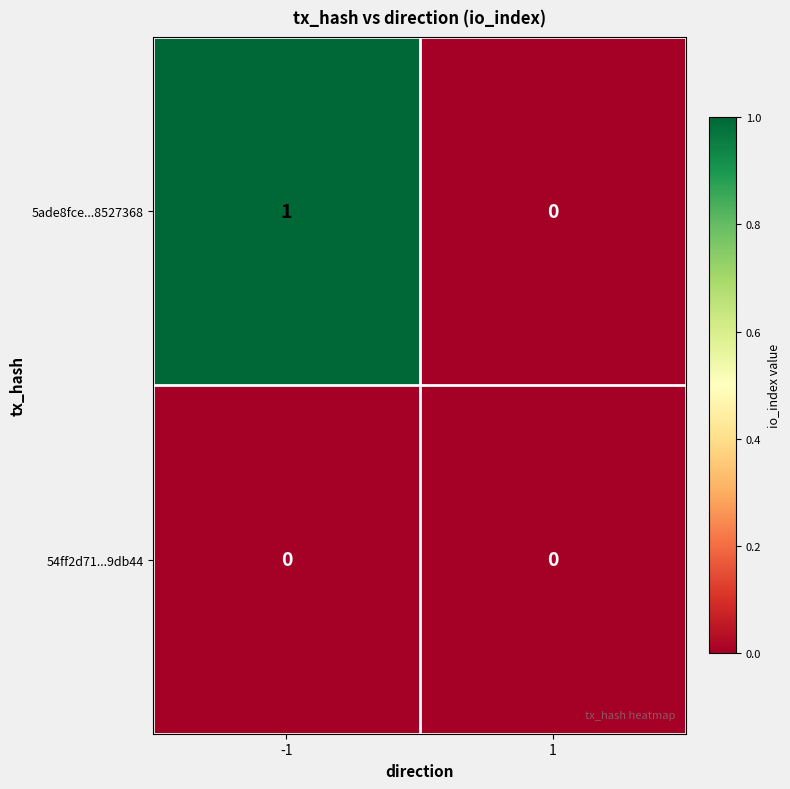

Which series has the widest spread of values?

5ade8fce...8527368